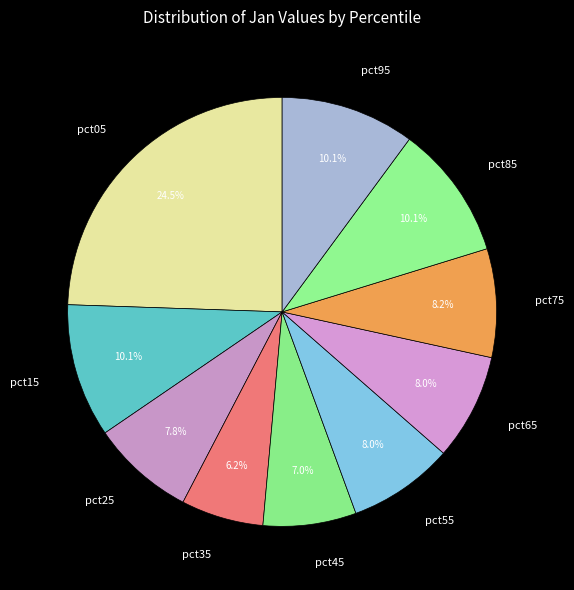

What is the total percentage of pct95 and pct45?

17.1%